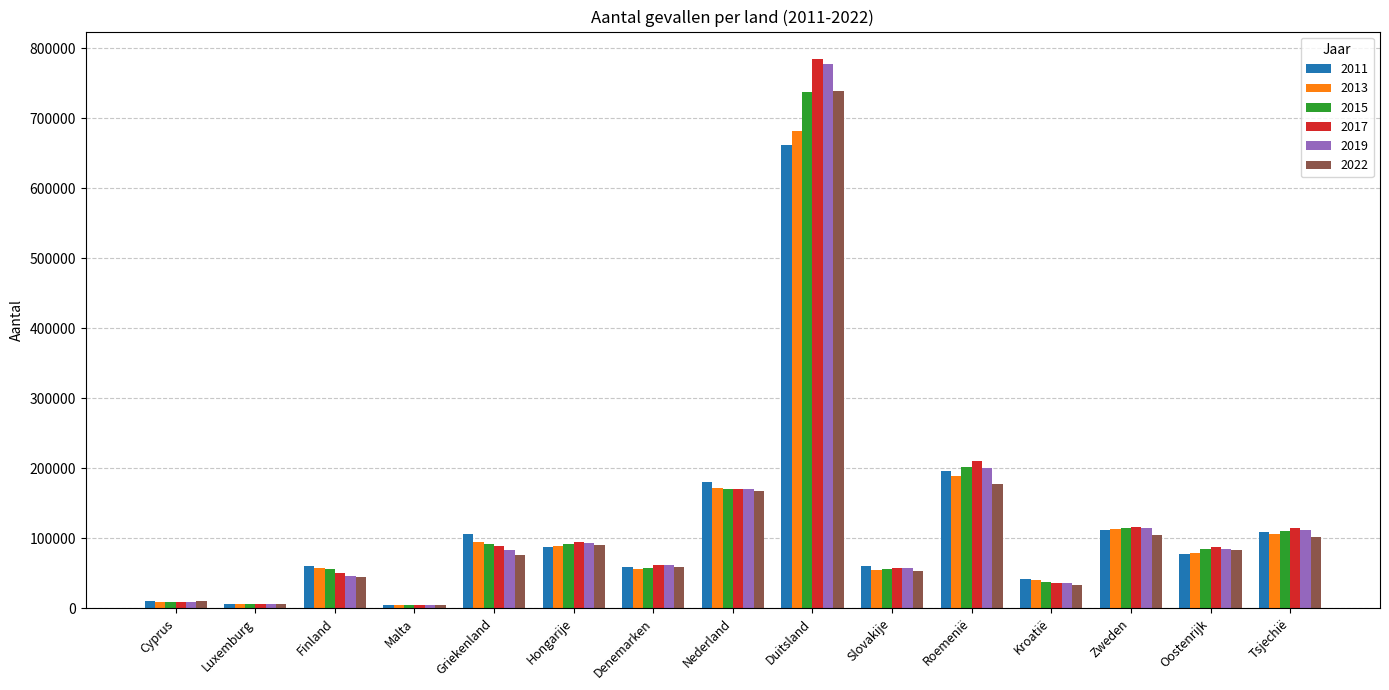

True or false: 2015 has a value of 150616 at Hongarije.

False